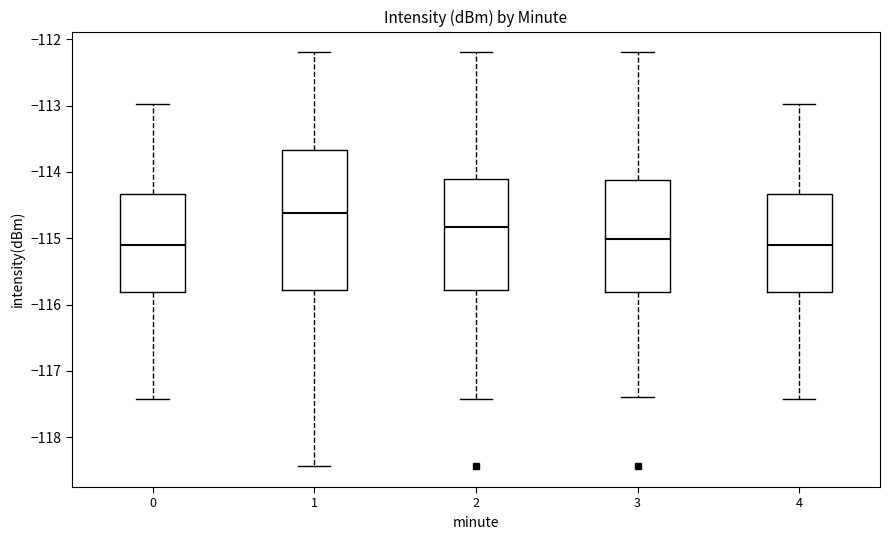

Reading left to right, transcribe this box plot: for each box, give where its median line is, the range the box spans, and where its two whiskers end, as read against the y-axis. The values are not printed on the chart, so give them approximately, as read against the axis.

0: median -115.1, box -115.8 to -114.3, whiskers -117.4 to -113.0
1: median -114.6, box -115.8 to -113.7, whiskers -118.4 to -112.2
2: median -114.8, box -115.8 to -114.1, whiskers -117.4 to -112.2
3: median -115.0, box -115.8 to -114.1, whiskers -117.4 to -112.2
4: median -115.1, box -115.8 to -114.3, whiskers -117.4 to -113.0